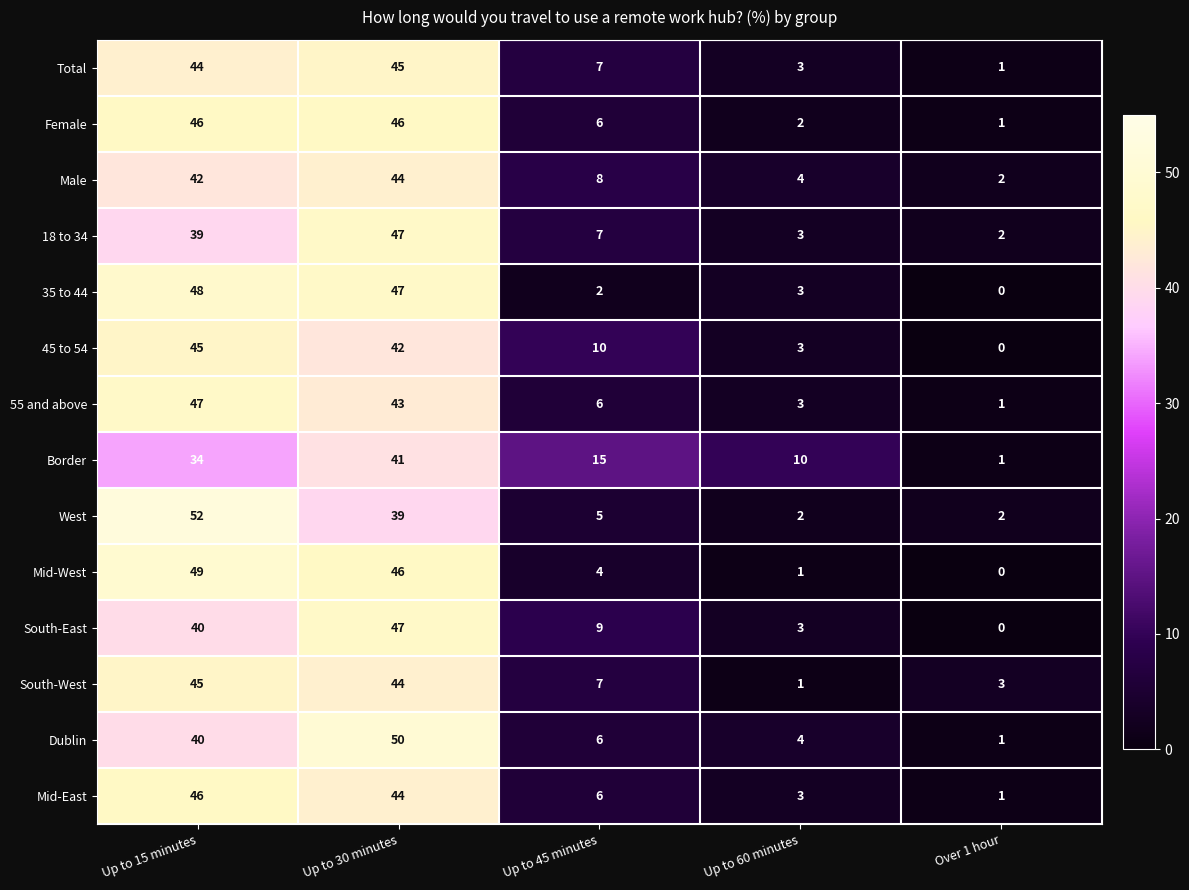

At which category is the sum across all series the highest?

Up to 30 minutes